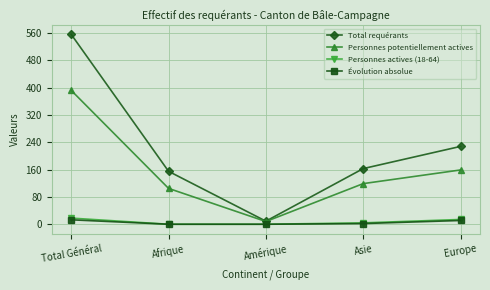

True or false: Évolution absolue has more than 2 interior local peaks.

False